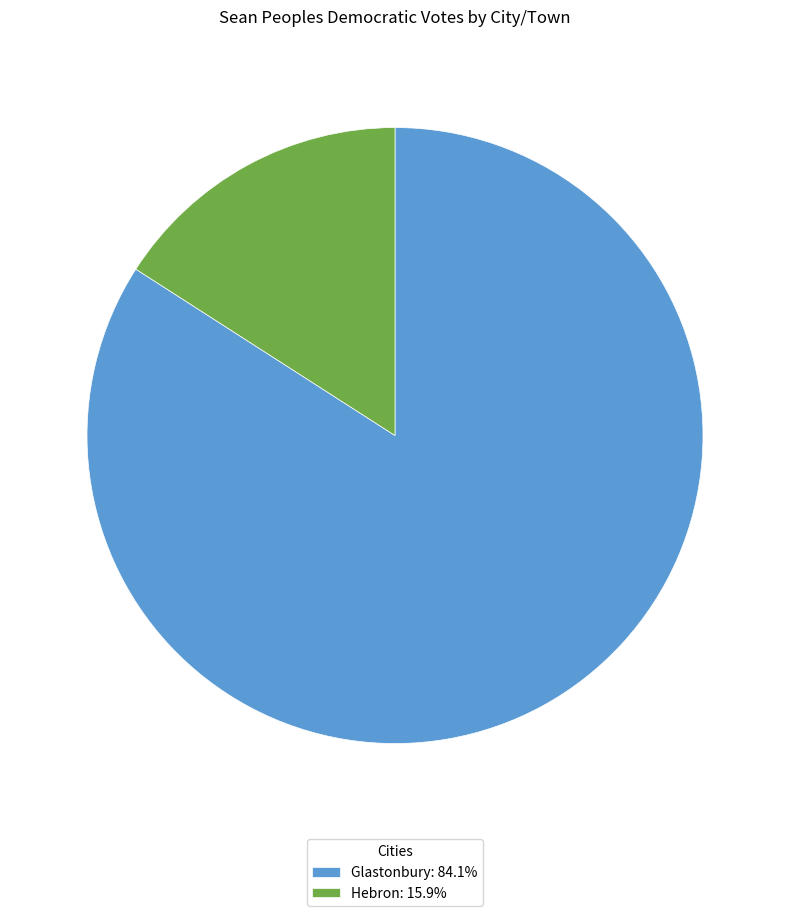

Is it true that Glastonbury is 2% of the pie?

False